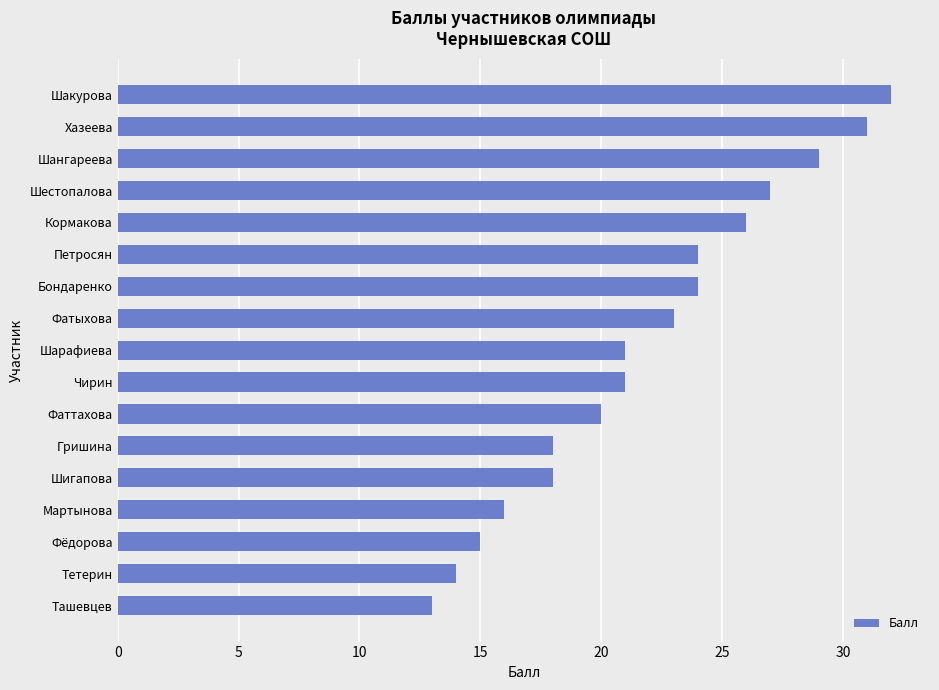

Read the value at Чирин.

21